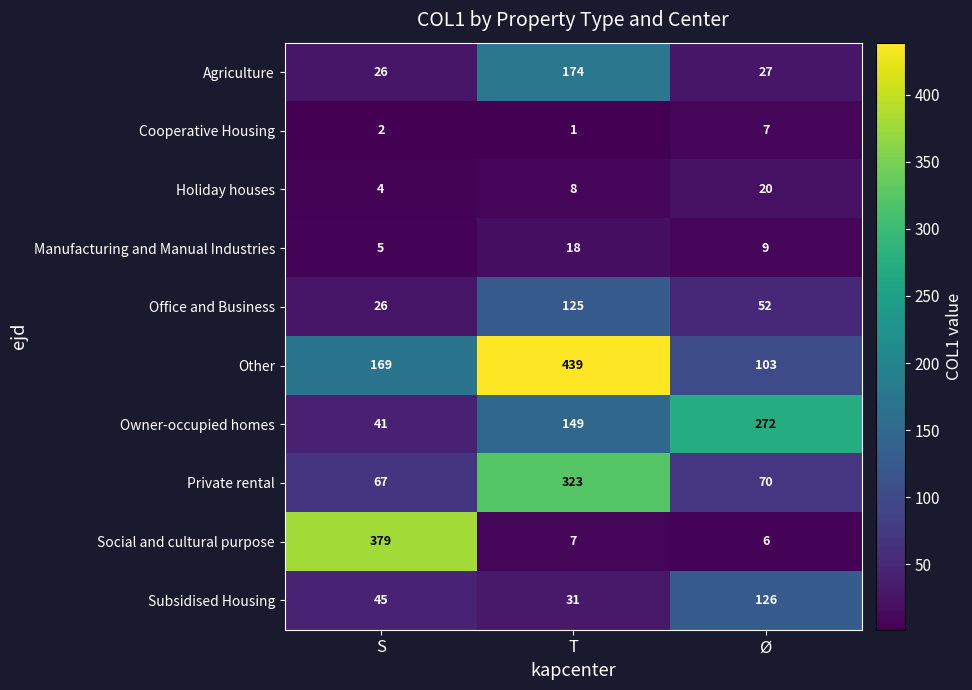

How many data points does each series have?

3